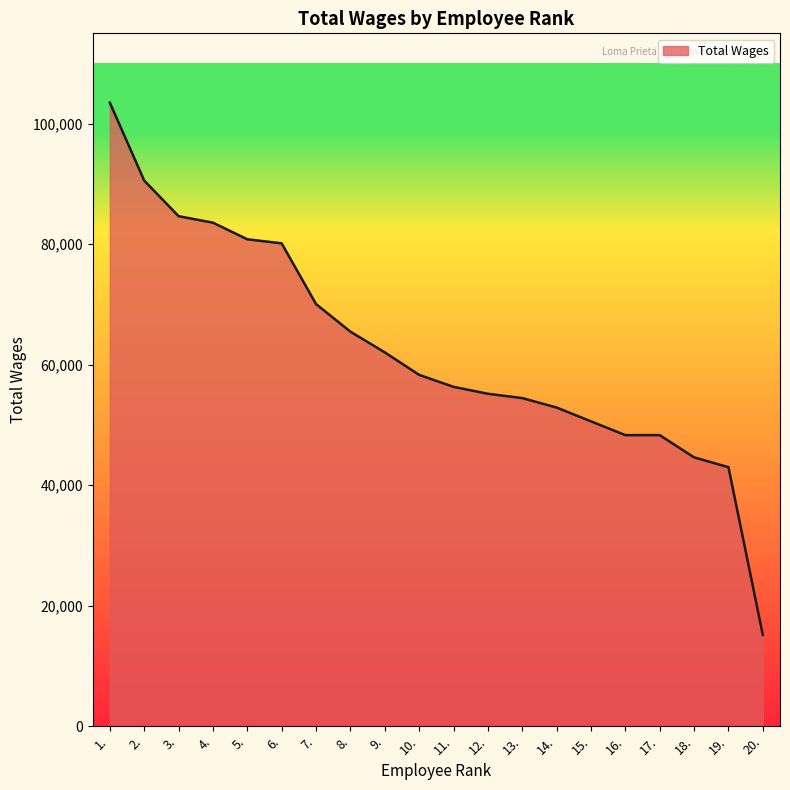

What is the smallest value displayed?

15158